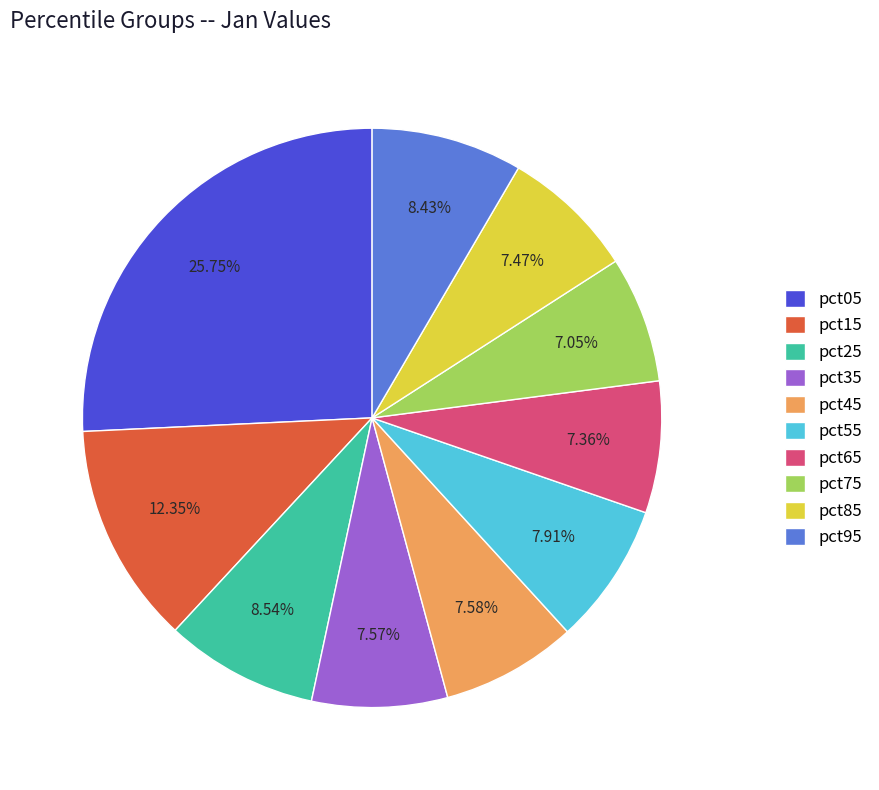

Does any single category account for the majority?

No